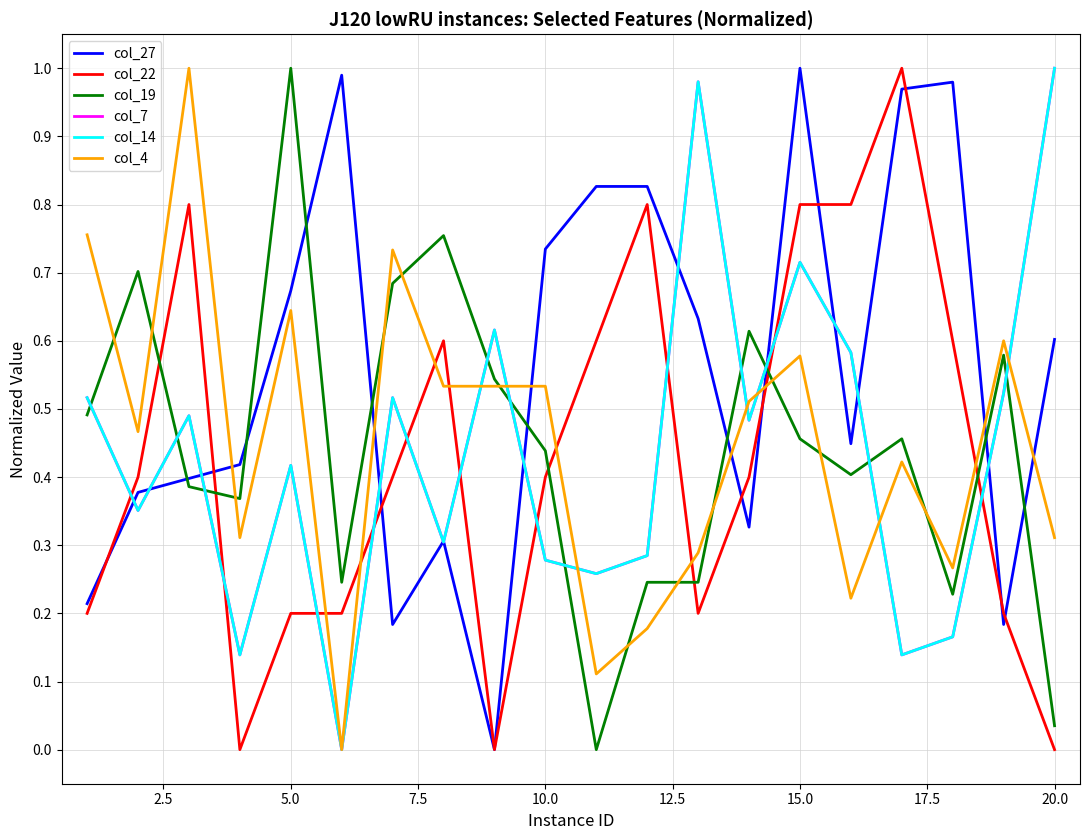

Does the chart display data point markers on the line(s)?

No